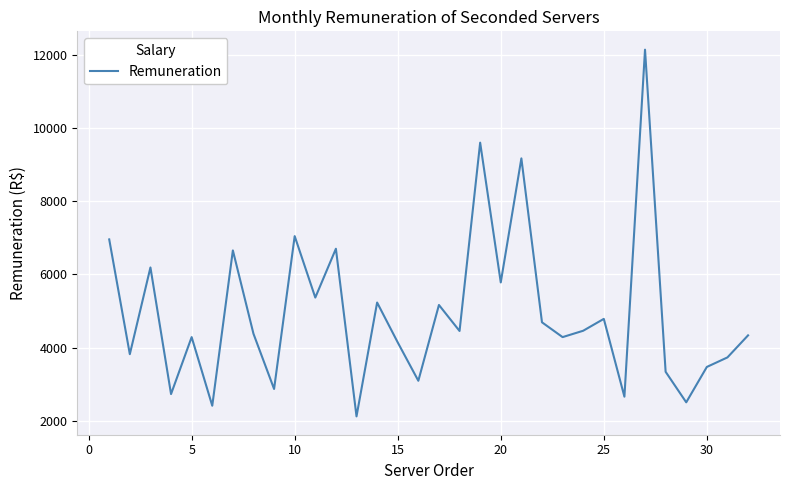

What is the minimum value shown in the chart?

2122.2